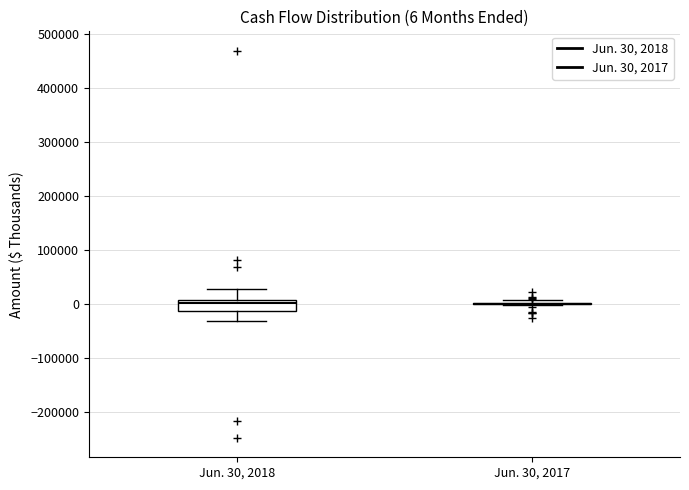

Comparing the boxes themselves (not the whiskers), which one is the tallest?

Jun. 30, 2018